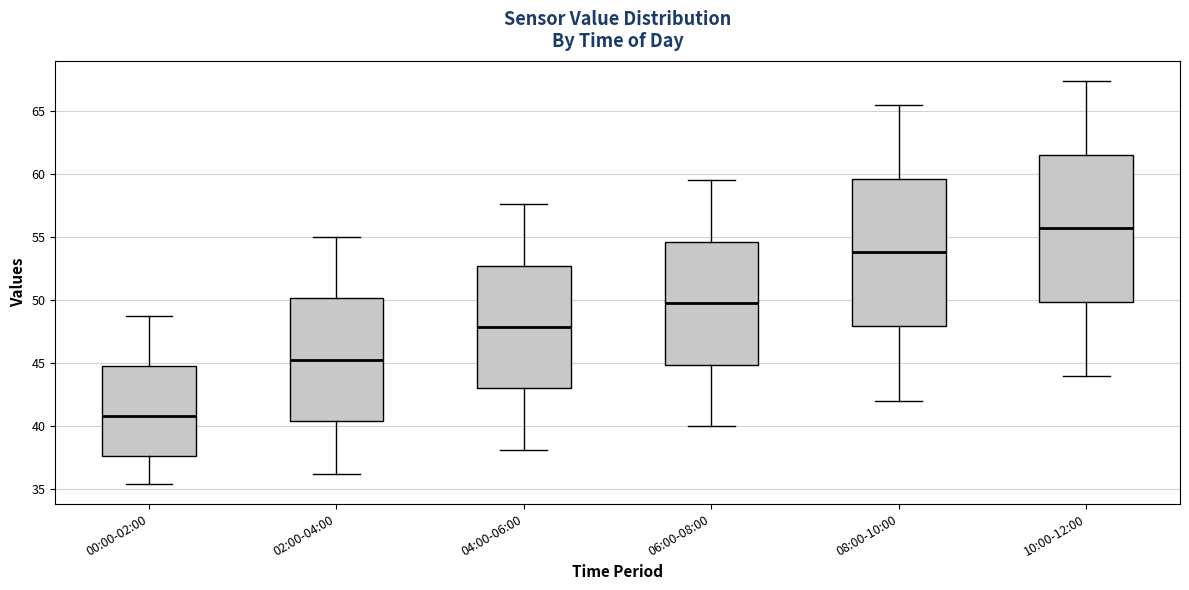

Which box has the lowest median line?

00:00-02:00